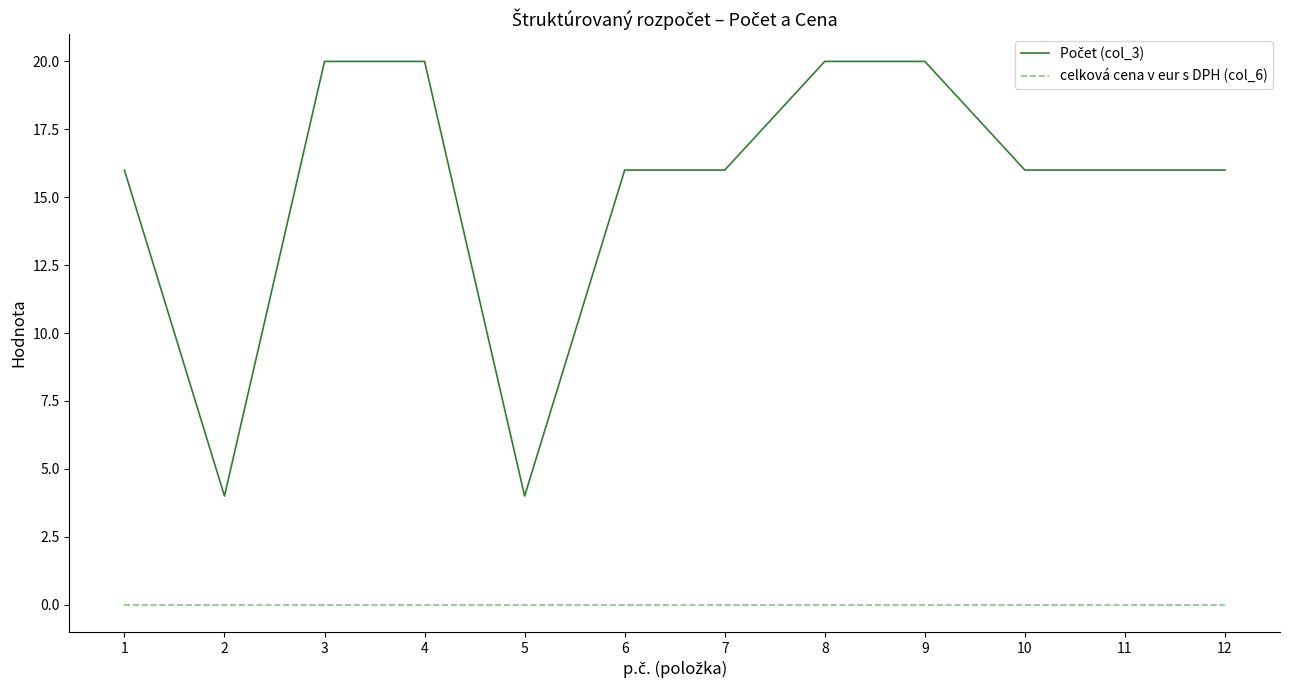

What is the total value across all series at 2?

4